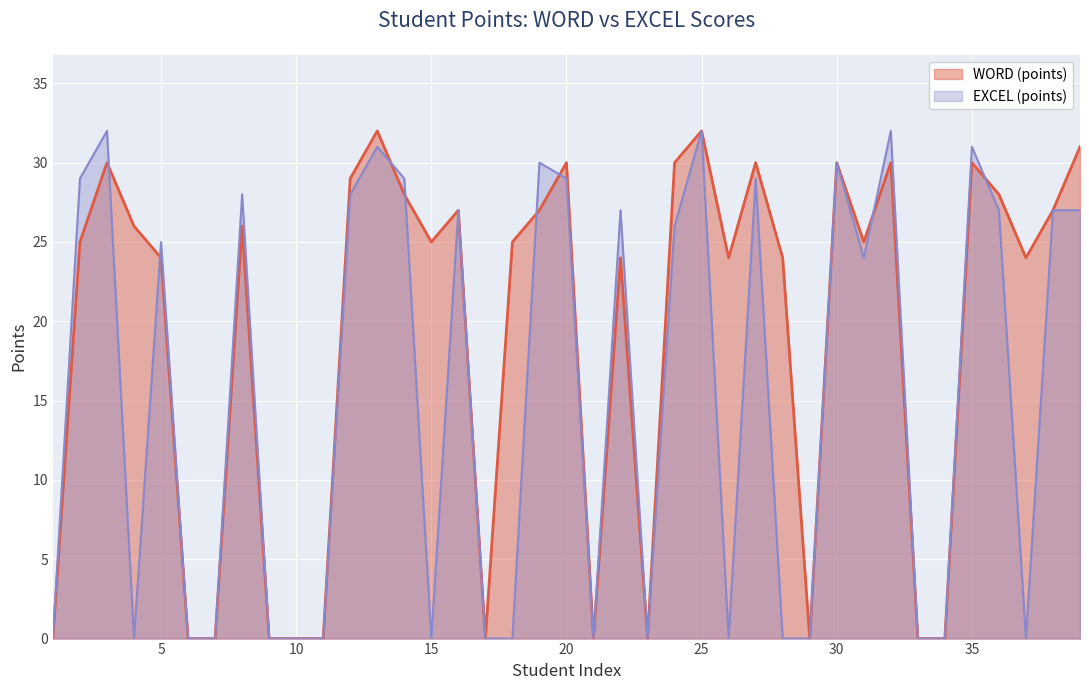

Which series changed the most between 25 and 26?

EXCEL (points)